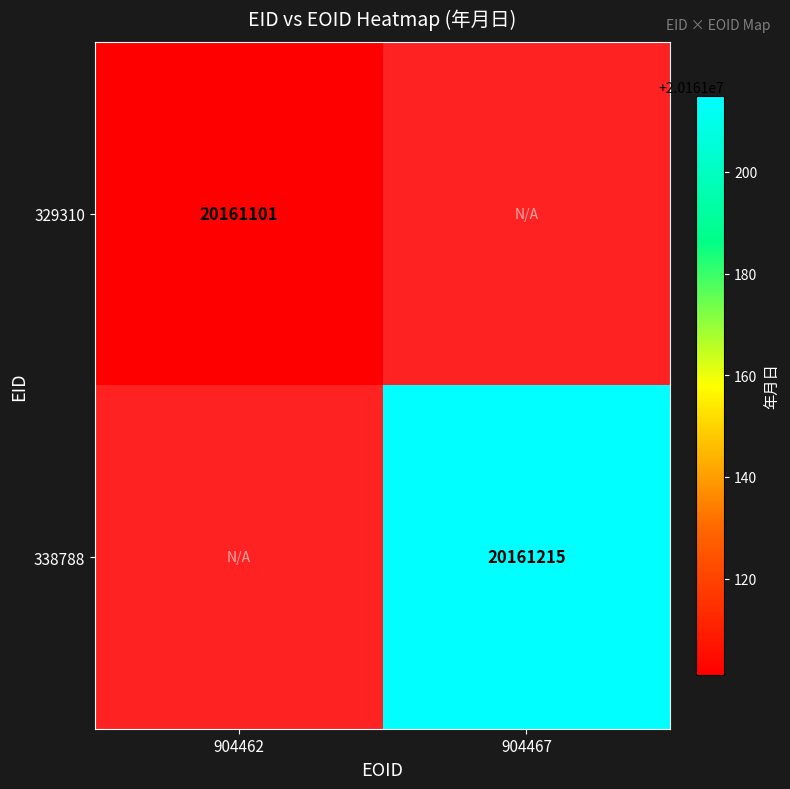

True or false: 338788 has a value of 20161215 at 904467.

True